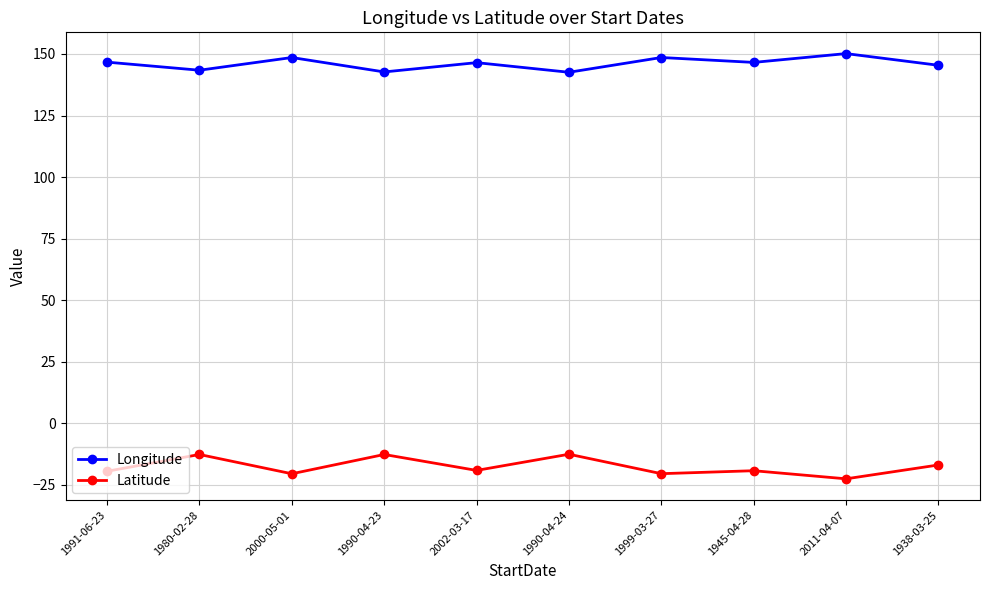

The value of Latitude at 2002-03-17 is -19.1. True or false?

True